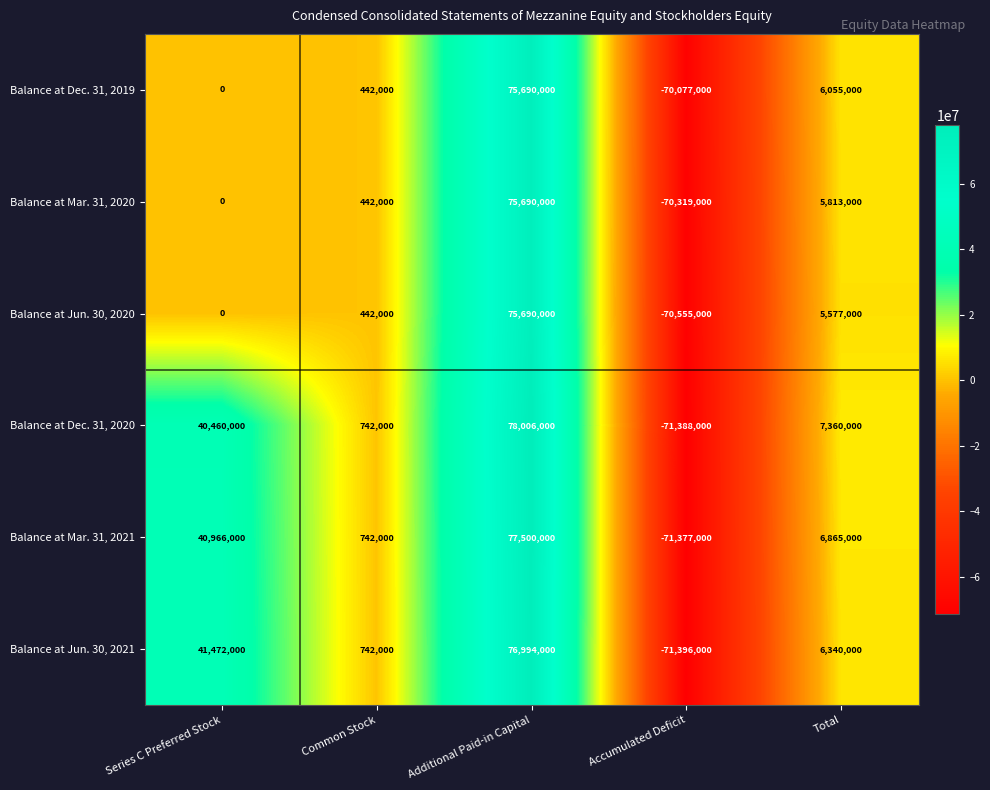

Between Common Stock and Total, which series saw the biggest shift?

Balance at Dec. 31, 2020